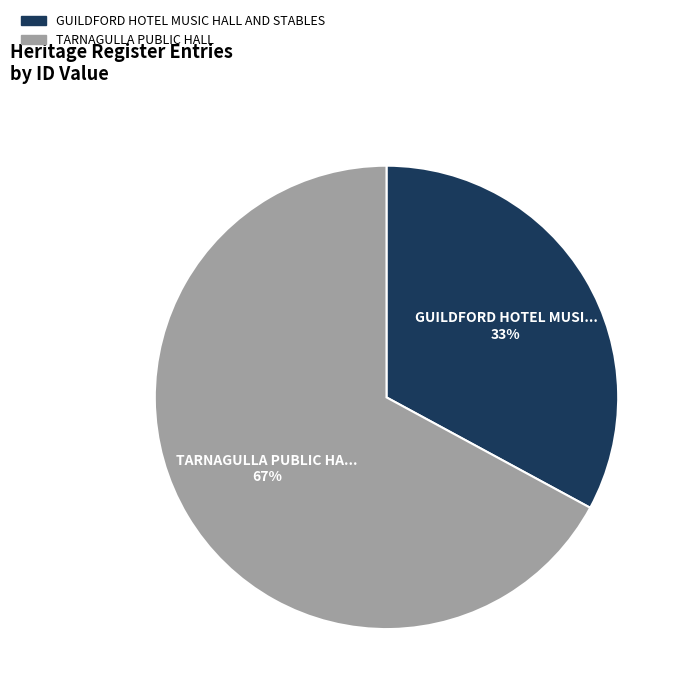

Which category accounts for the majority?

TARNAGULLA PUBLIC HALL